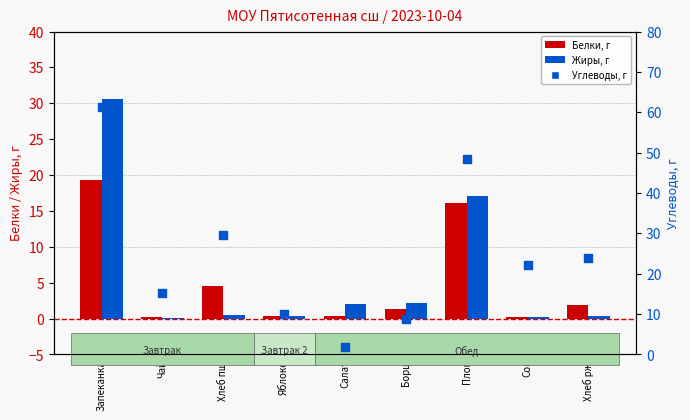

What are all the series names shown in the legend?

Белки, Жиры, Углеводы